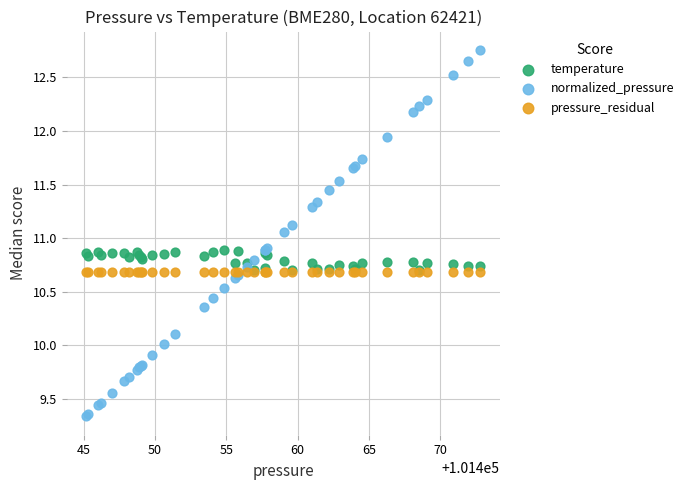

Which series contains the highest Y value?

normalized_pressure